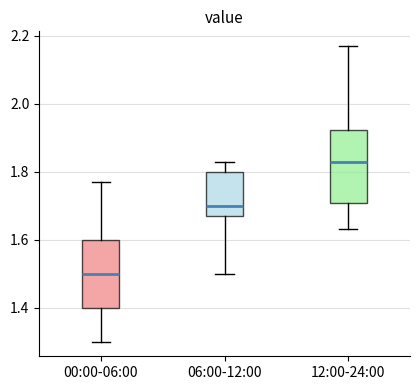

Which box's median line is the lowest?

00:00-06:00